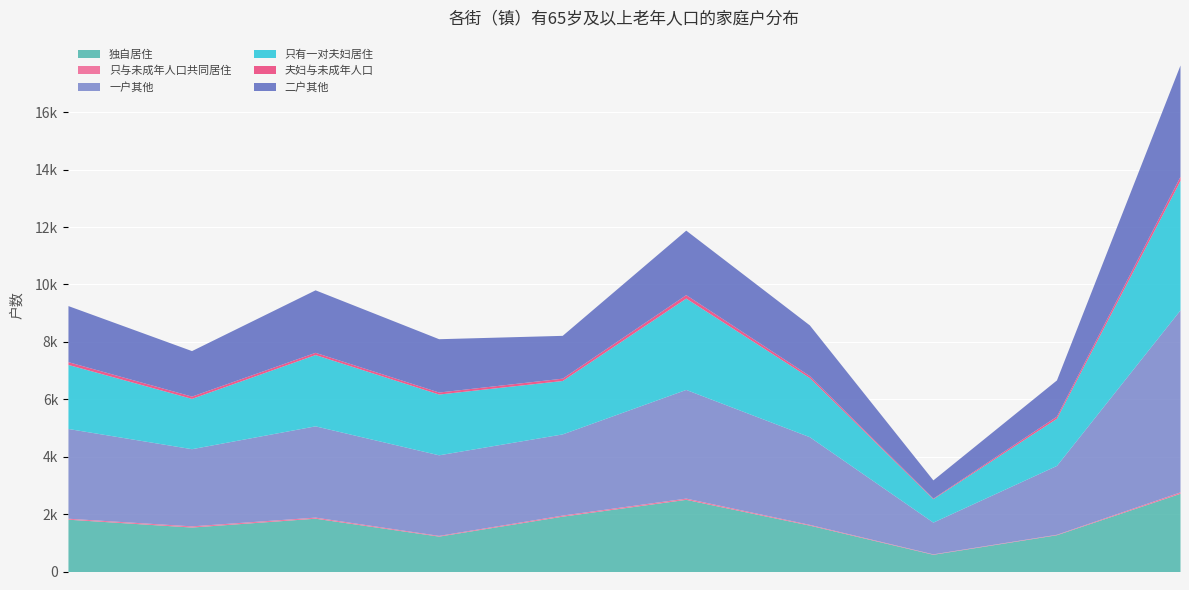

How many categories are shown in the chart?

10